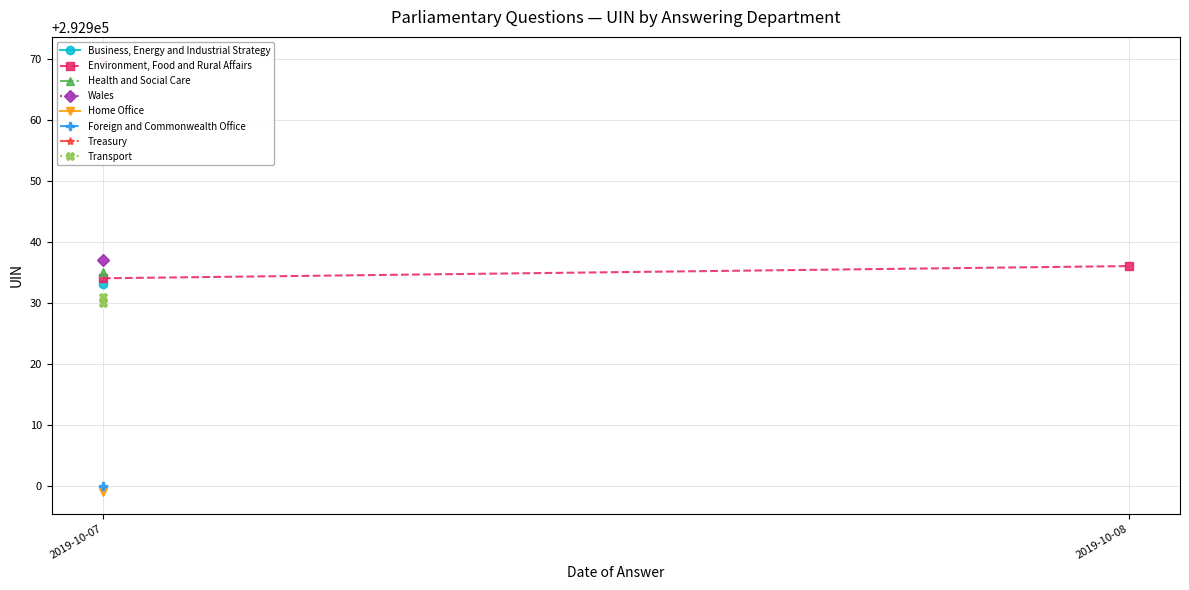

What is the maximum value shown in the chart?

292936